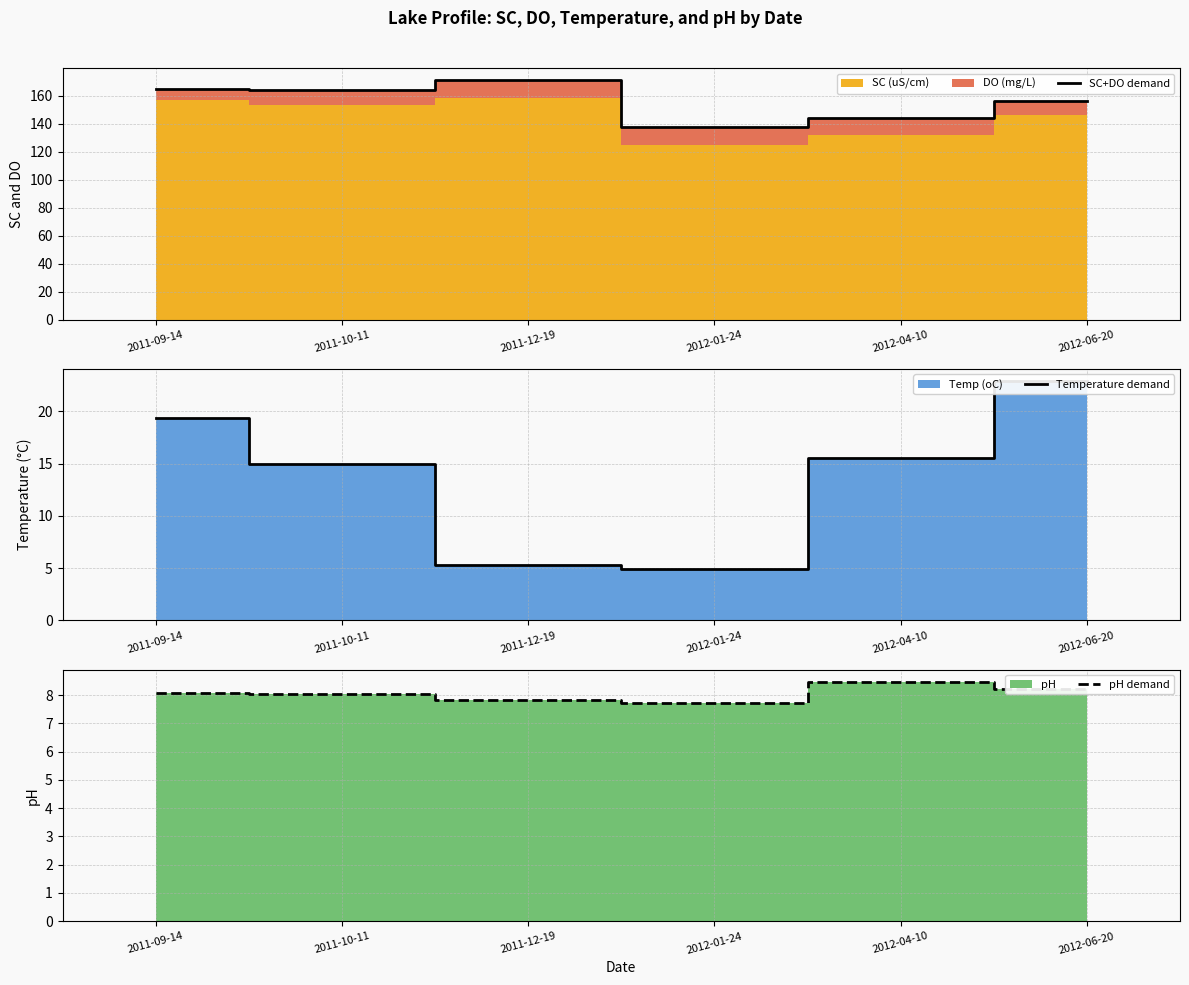

What is the total value across all series at 2012-01-24?

150.0